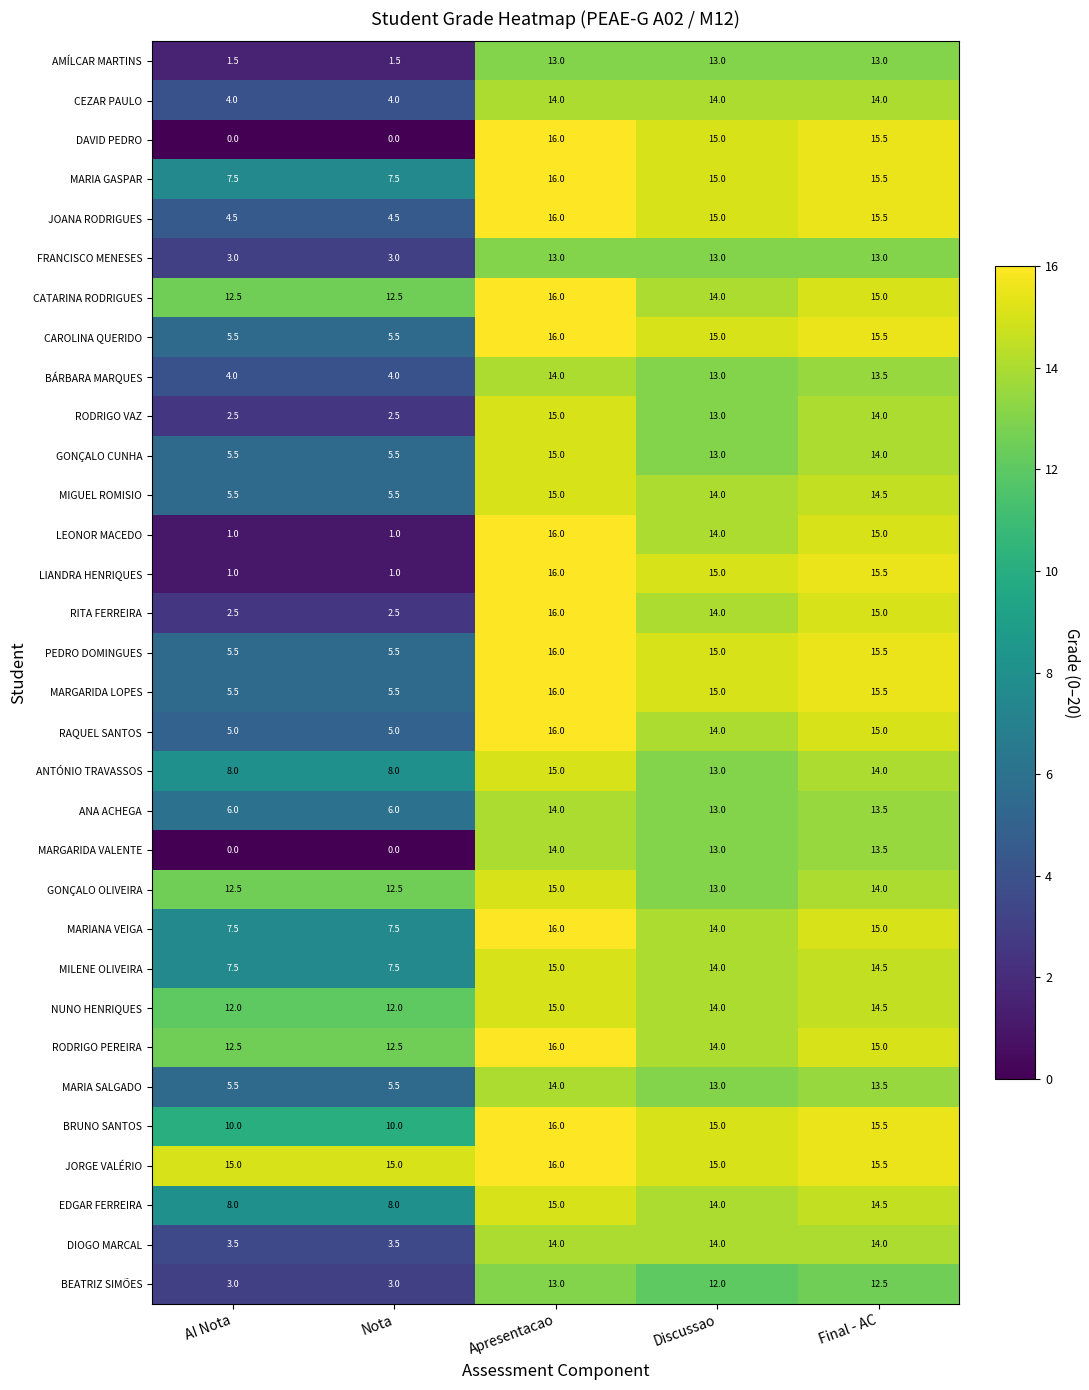

How many distinct data groups are displayed?

32